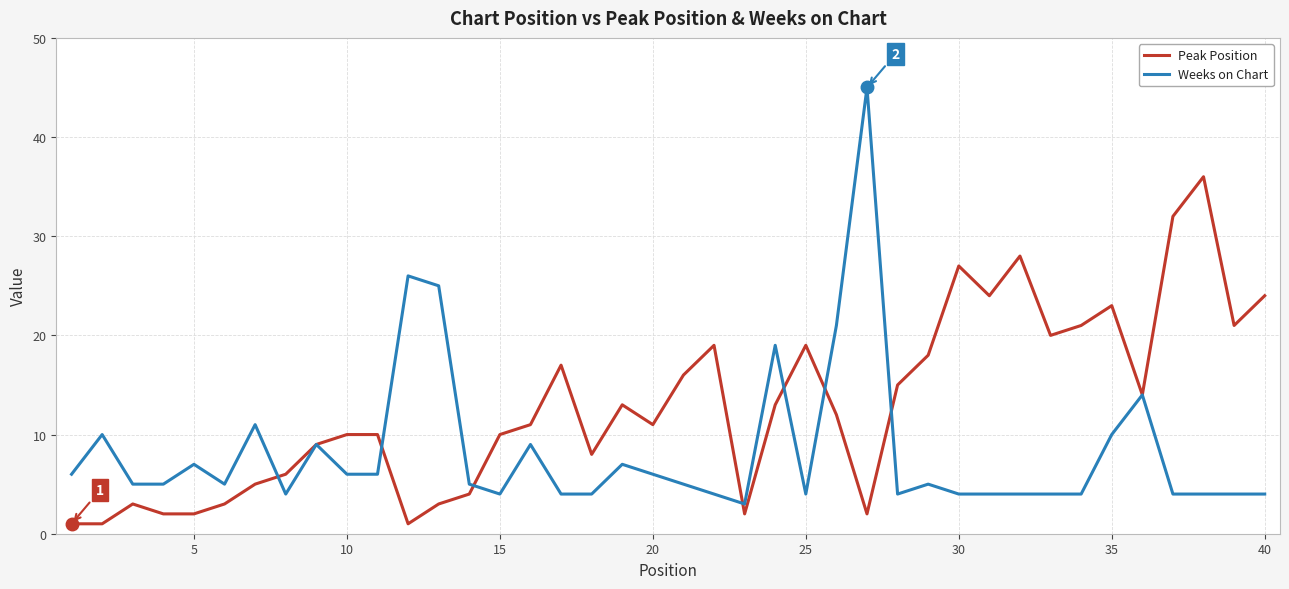

What is the average value of the Weeks on Chart series?

8